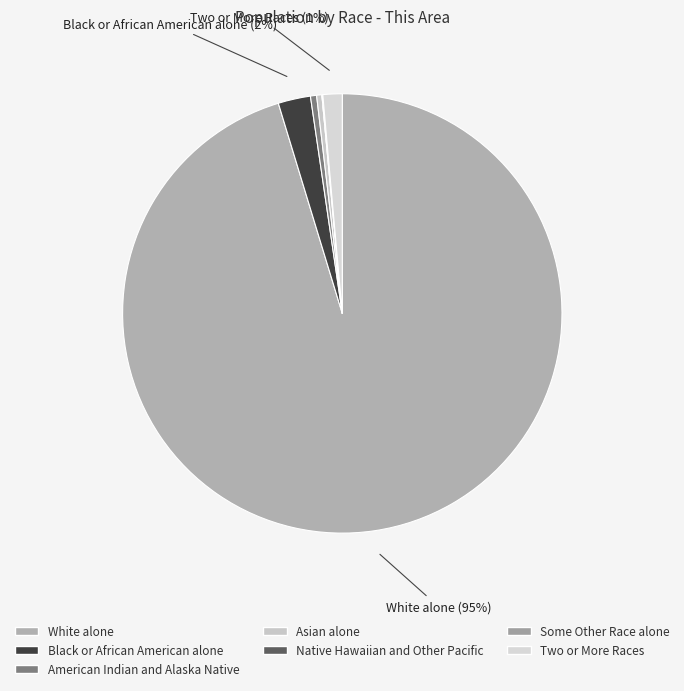

Does Some Other Race alone represent more than half of the total?

No